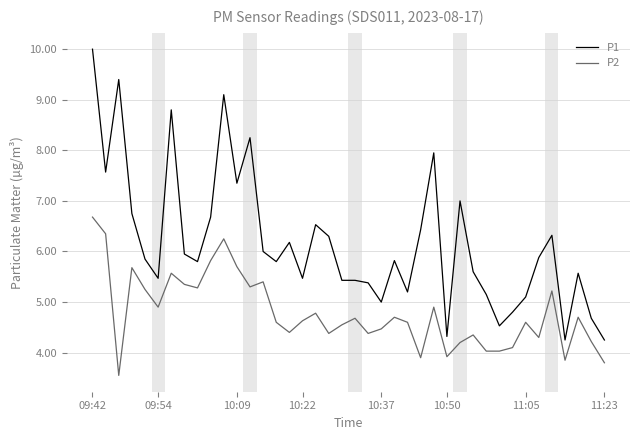

Rank the series by their maximum value, from highest to lowest.

P1, P2